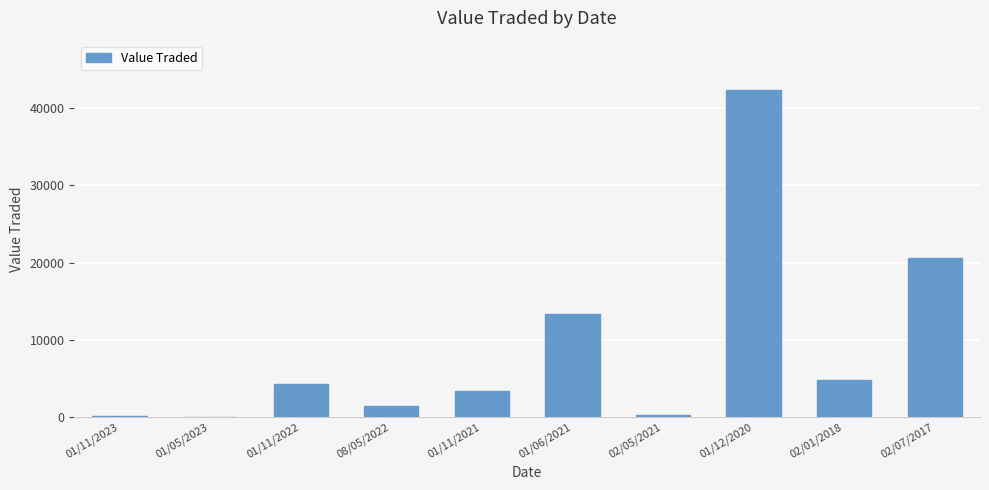

Which category has the highest value across all series?

01/12/2020